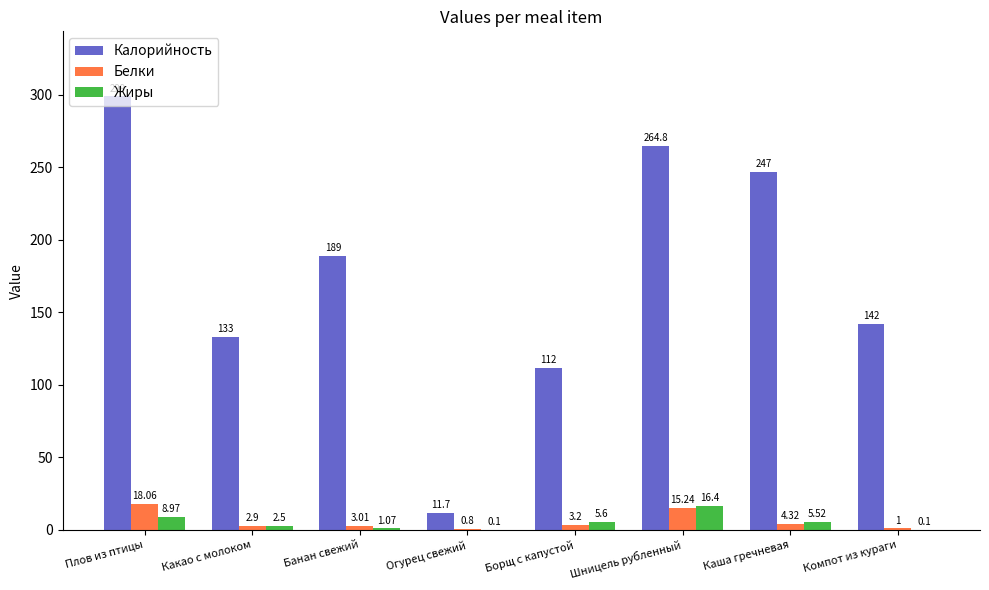

Where is Жиры nearest to the value 8?

Плов из птицы